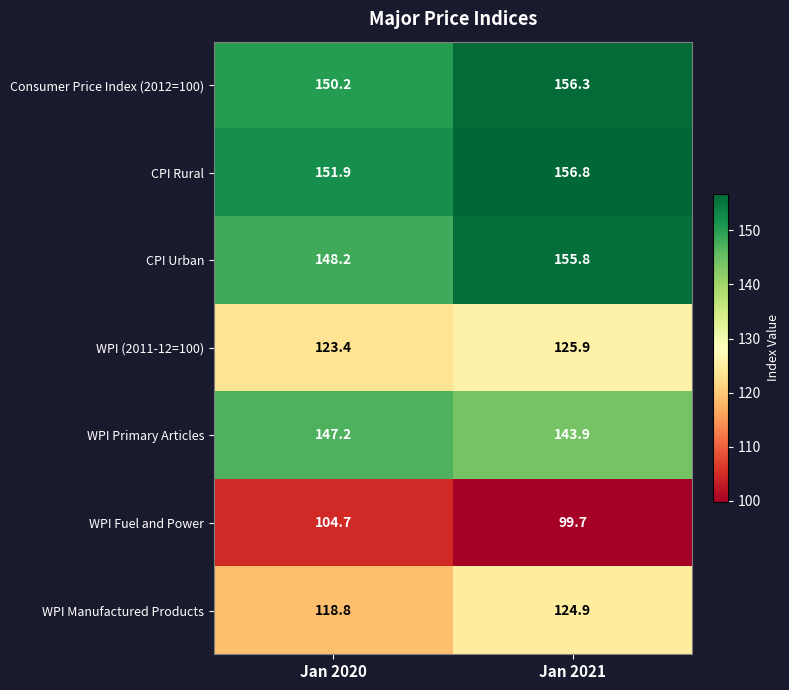

At which label is WPI Fuel and Power closest to 102?

Jan 2021